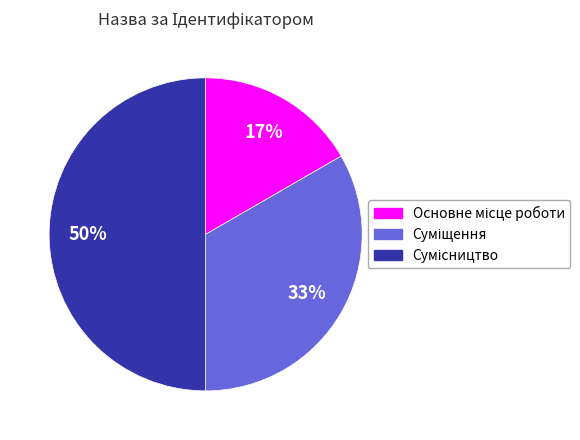

To the nearest percent, what is the average slice percentage?

33%